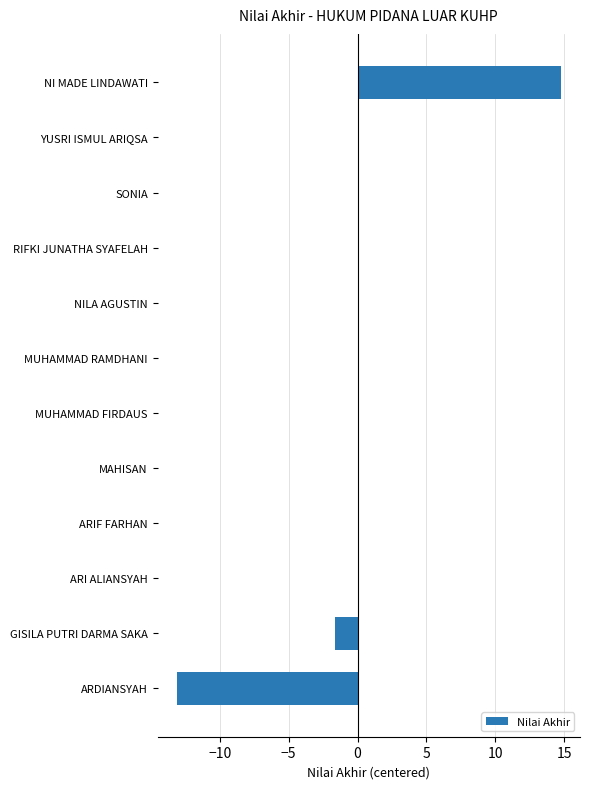

Which category has the highest value across all series?

NI MADE LINDAWATI